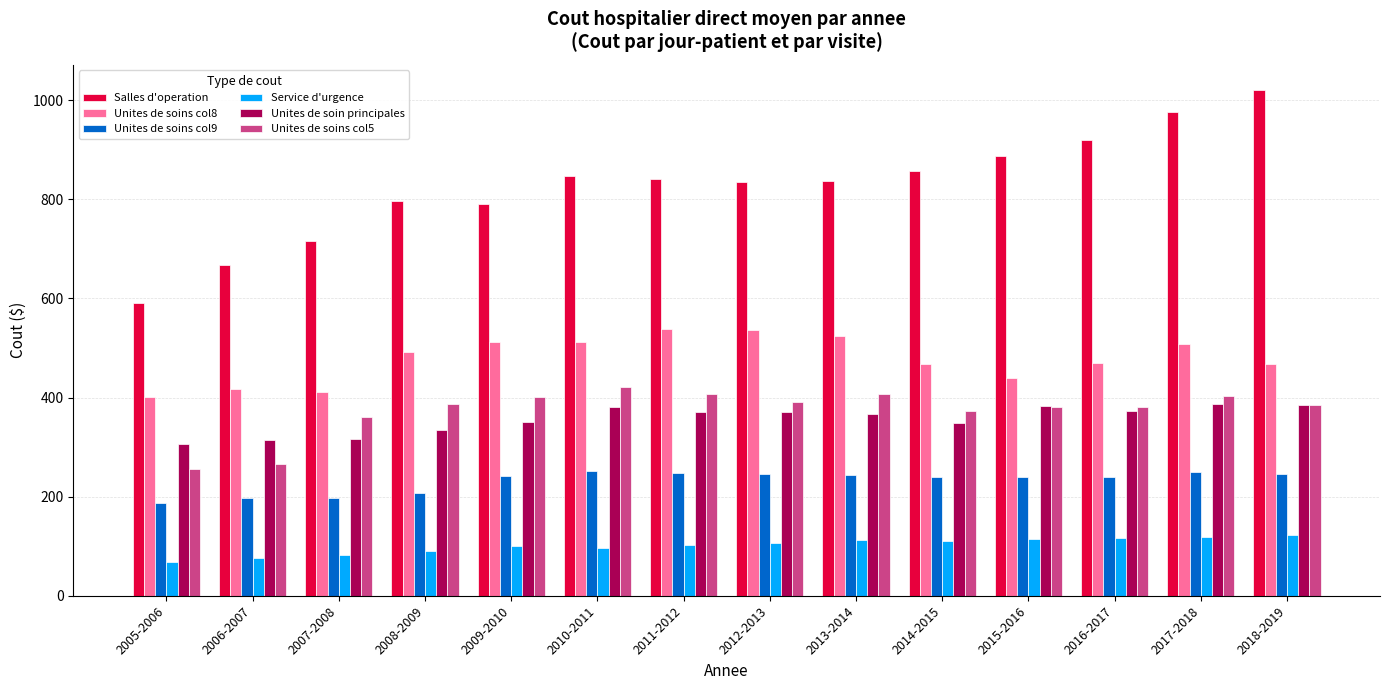

Which series has the widest spread of values?

Salles d'operation